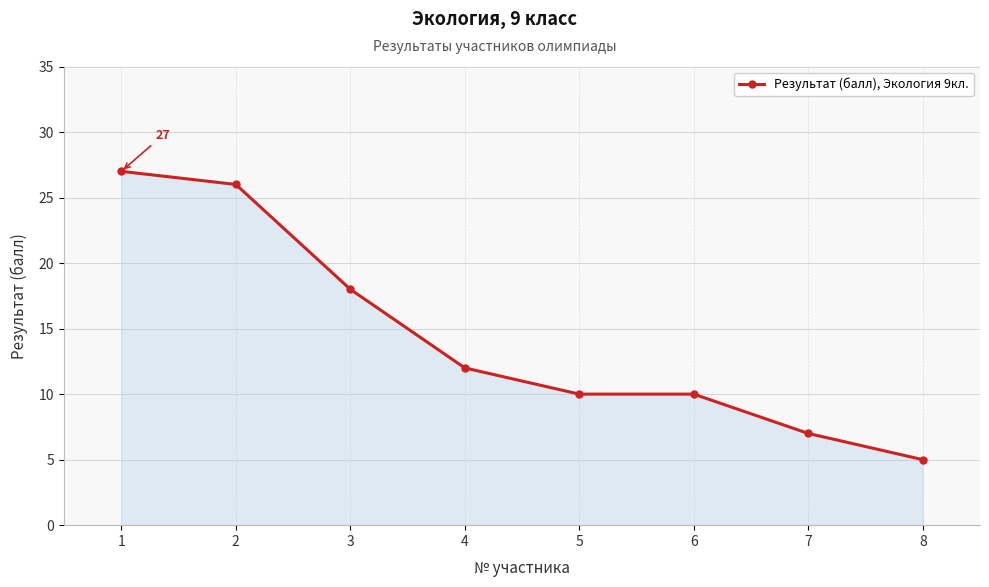

Which label corresponds to the smallest value in the chart?

8